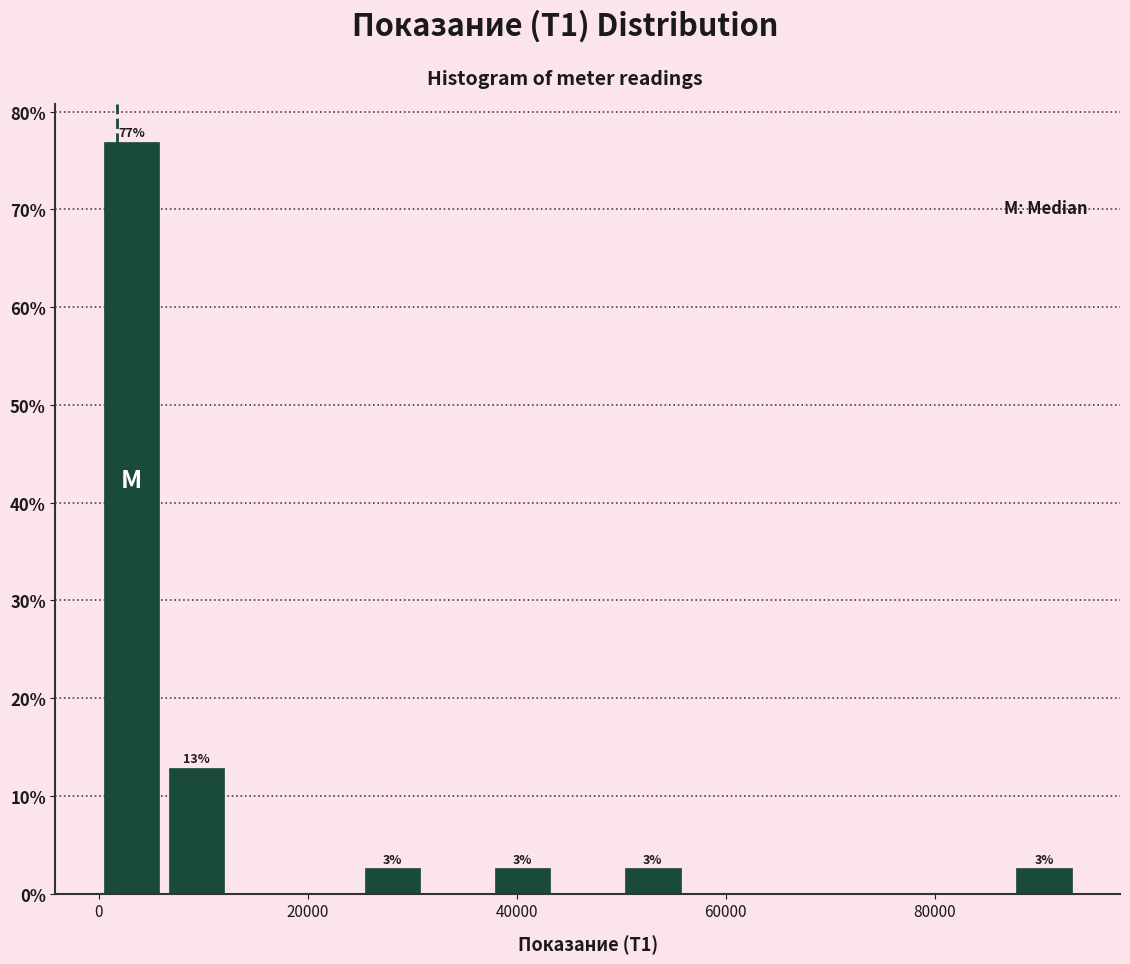

Read against the x-axis, roughly where is the centre of the tallest bar?

4000